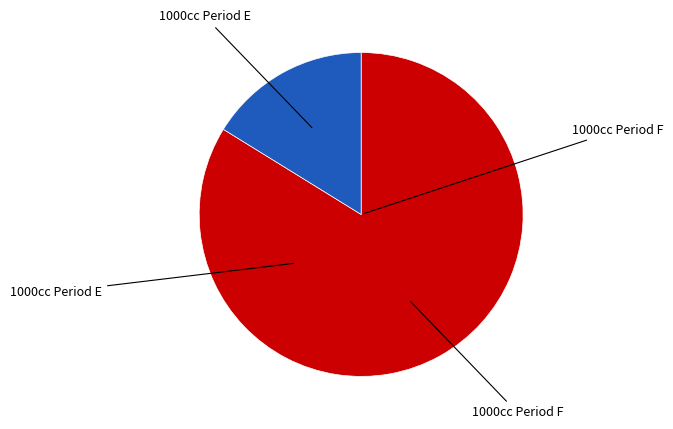

Does any single category account for the majority?

Yes